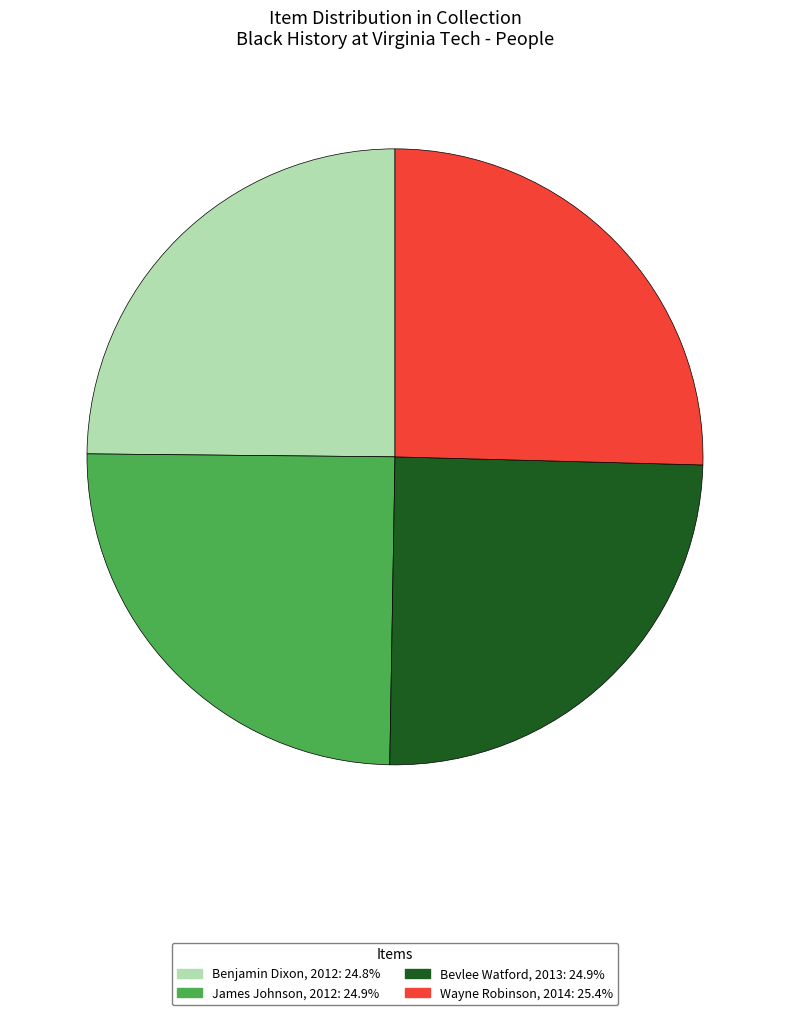

Is there any slice that represents more than half of the pie?

No